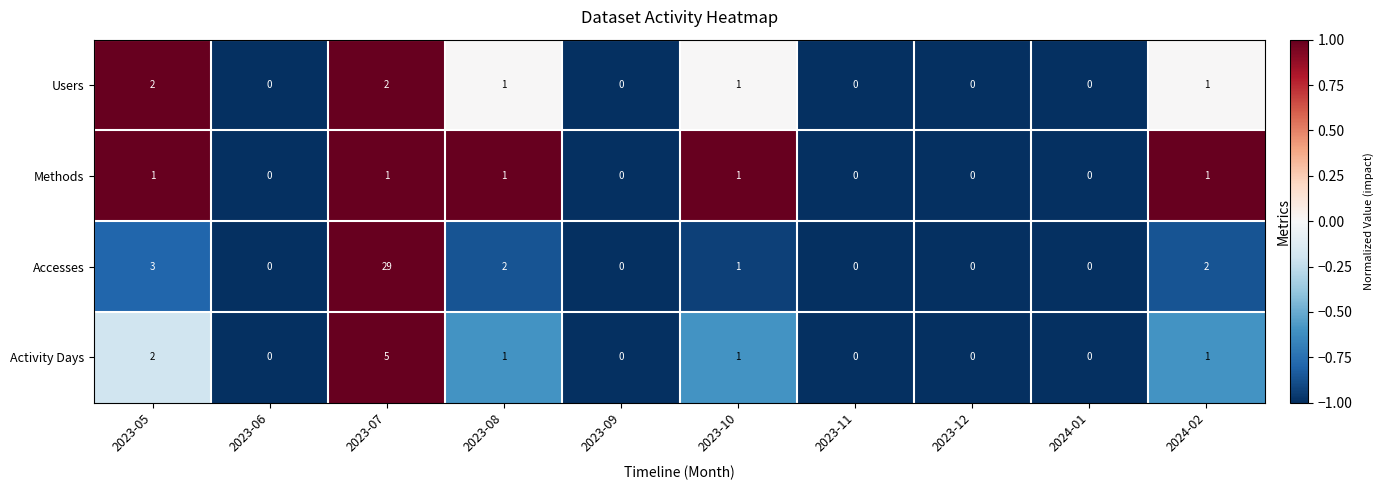

What is the sum of all Methods values?

5